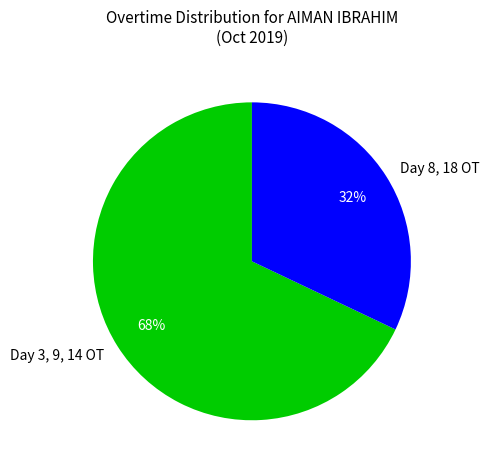

Which slice is the smallest?

Day 8, 18 OT